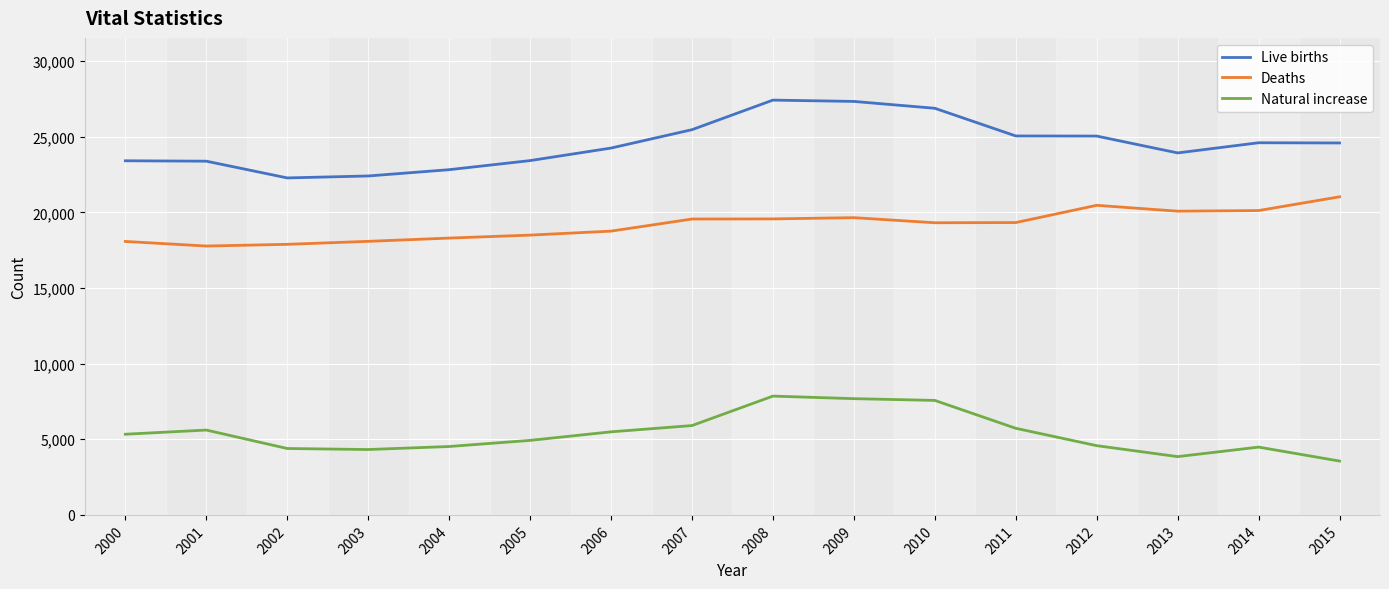

True or false: Live births and Natural increase intersect in this chart.

False